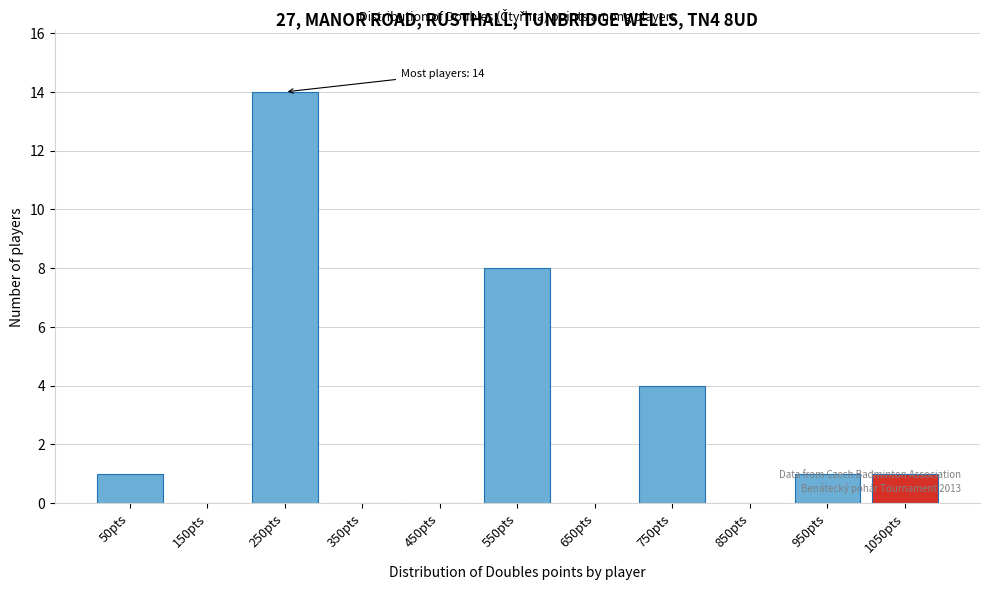

What is the sum of all values?

29